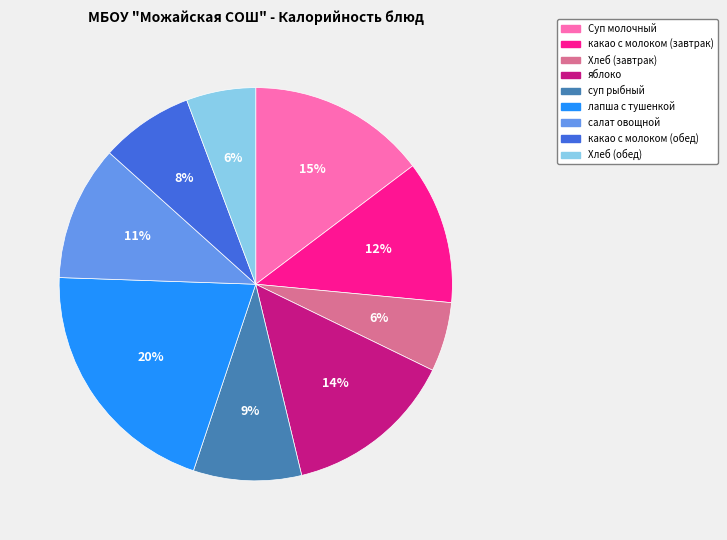

What is the ratio of the value at какао с молоком (завтрак) to the value at салат овощной?

1.1